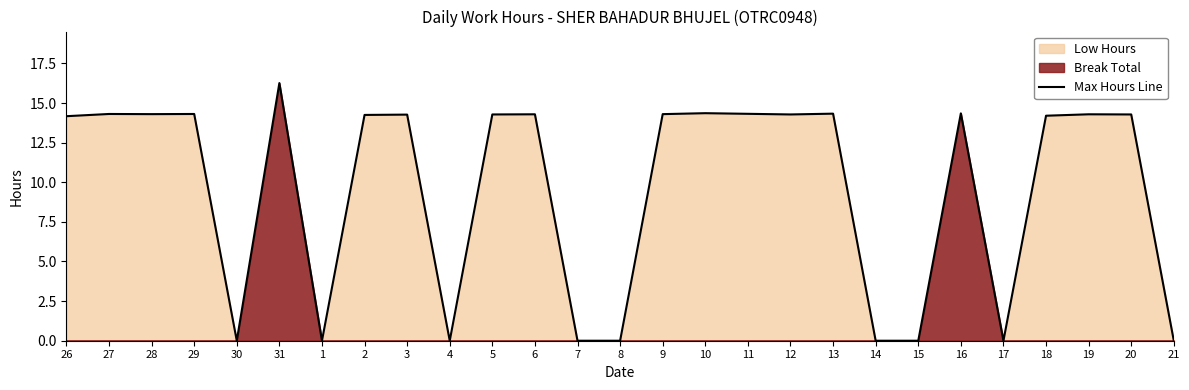

What is the difference between the maximum and minimum values?

16.3